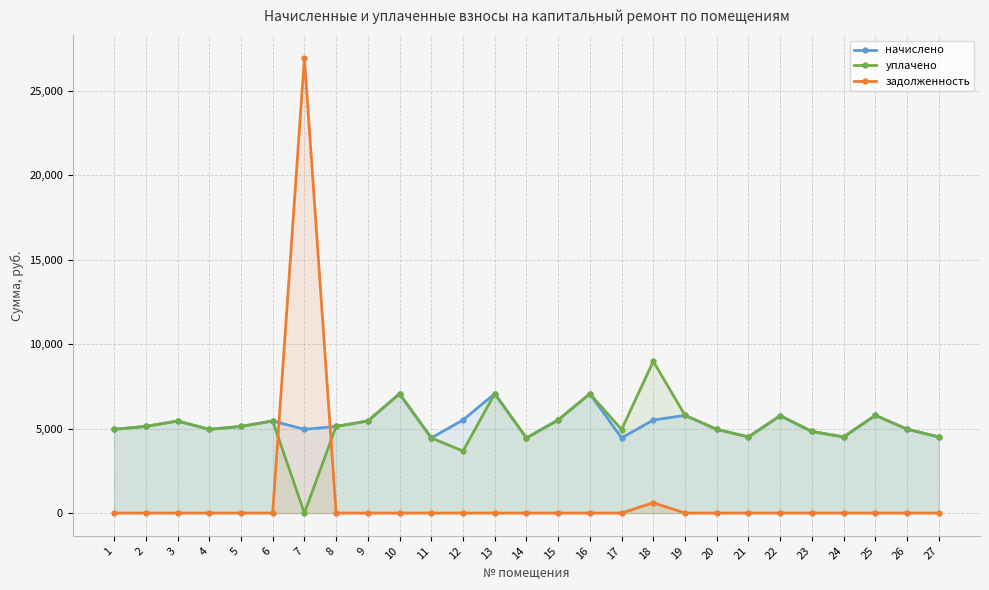

Reading right to left, transcribe all the data shown in this chart.

начислено: 27=4504.3	26=4965.1	25=5783.0	24=4504.3	23=4826.9	22=5760.0	21=4504.3	20=4953.6	19=5783.0	18=5506.6	17=4446.7	16=7061.8	15=5506.6	14=4446.7	13=7061.8	12=5506.6	11=4446.7	10=7061.8	9=5449.0	8=5126.4	7=4953.6	6=5449.0	5=5126.4	4=4953.6	3=5449.0	2=5126.4	1=4953.6
уплачено: 27=4504.3	26=4965.1	25=5783.0	24=4504.3	23=4826.9	22=5760.0	21=4504.3	20=4953.6	19=5783.0	18=8981.1	17=4940.8	16=7061.8	15=5506.6	14=4446.7	13=7061.8	12=3671.0	11=4446.7	10=7061.8	9=5449.0	8=5126.4	7=0.0	6=5449.0	5=5126.4	4=4953.6	3=5449.0	2=5126.4	1=4953.6
задолженность: 27=0.0	26=0.0	25=0.0	24=0.0	23=0.0	22=0.0	21=0.0	20=0.0	19=0.0	18=611.8	17=0.0	16=0.0	15=0.0	14=0.0	13=0.0	12=0.0	11=0.0	10=0.0	9=0.0	8=0.0	7=26918.8	6=0.0	5=0.0	4=0.0	3=0.0	2=0.0	1=0.0